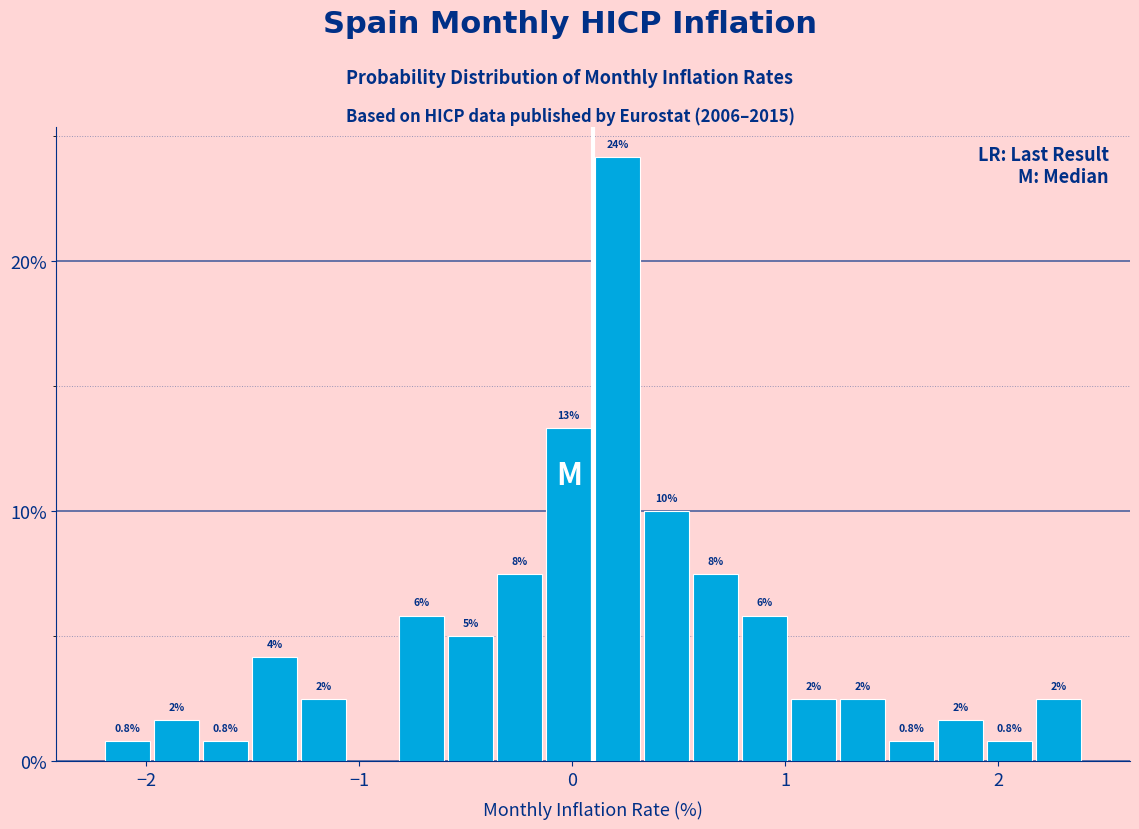

Around what value on the x-axis is the tallest bar? Give the approximate position of its centre, as read against the axis.

0.2